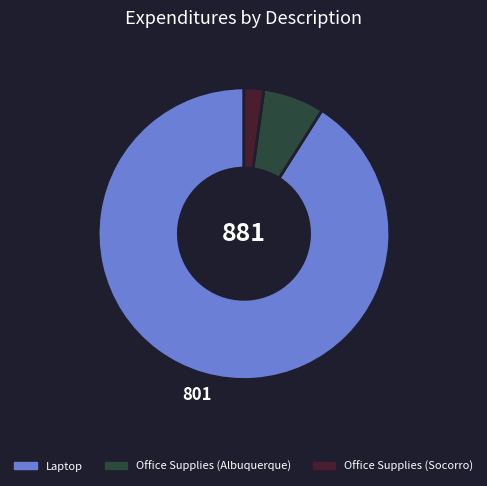

Rank the categories by value from highest to lowest.

Laptop, Office Supplies (Albuquerque), Office Supplies (Socorro)